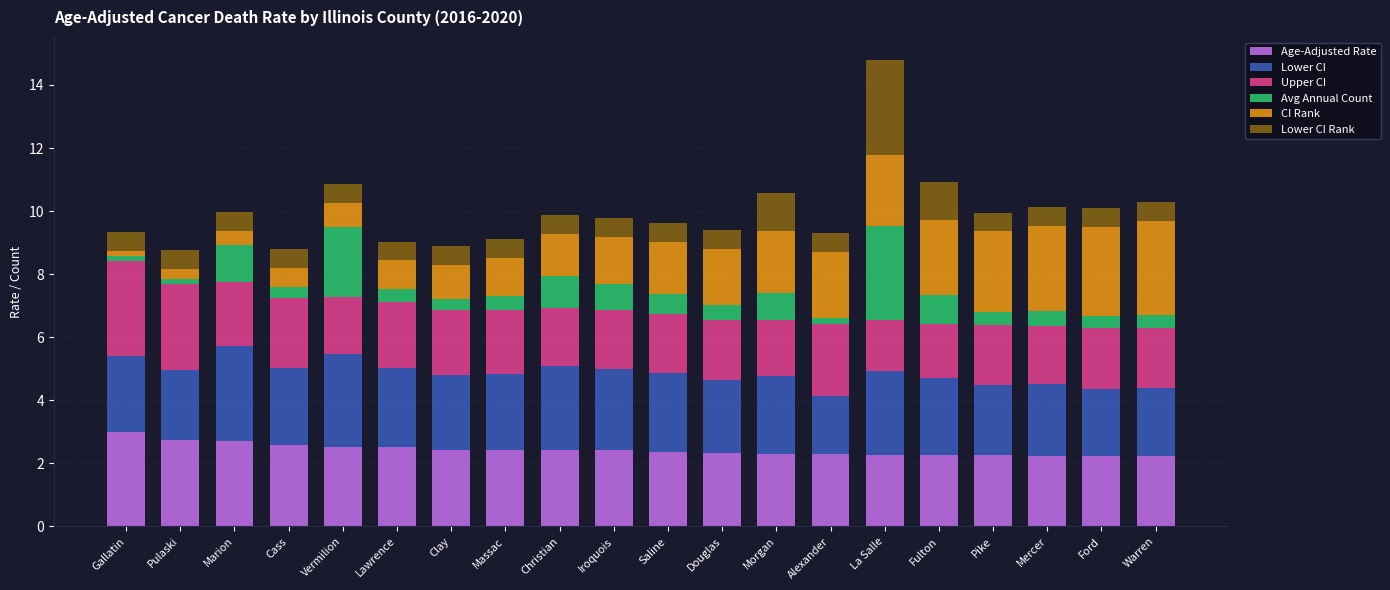

What is the total value across all series at Ford?

10.1